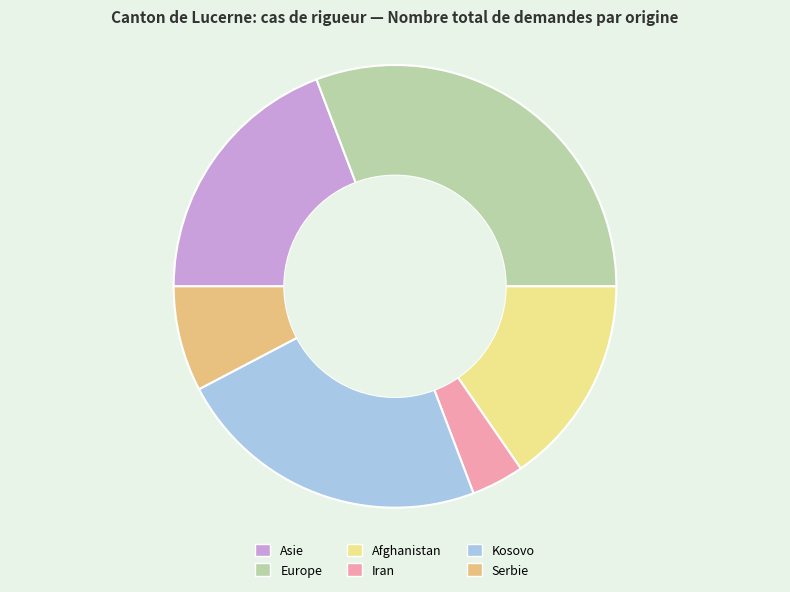

Does any single category account for the majority?

No